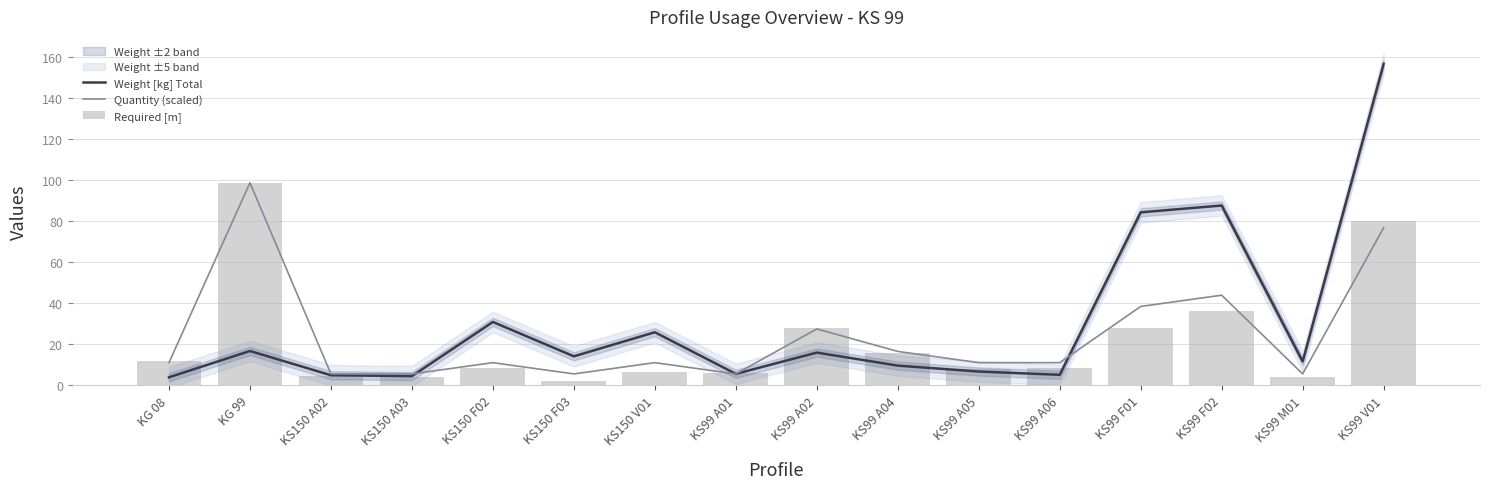

At KS150 F02, list the series in order from smallest to largest.

Required [m], Quantity (scaled), Weight [kg] Total